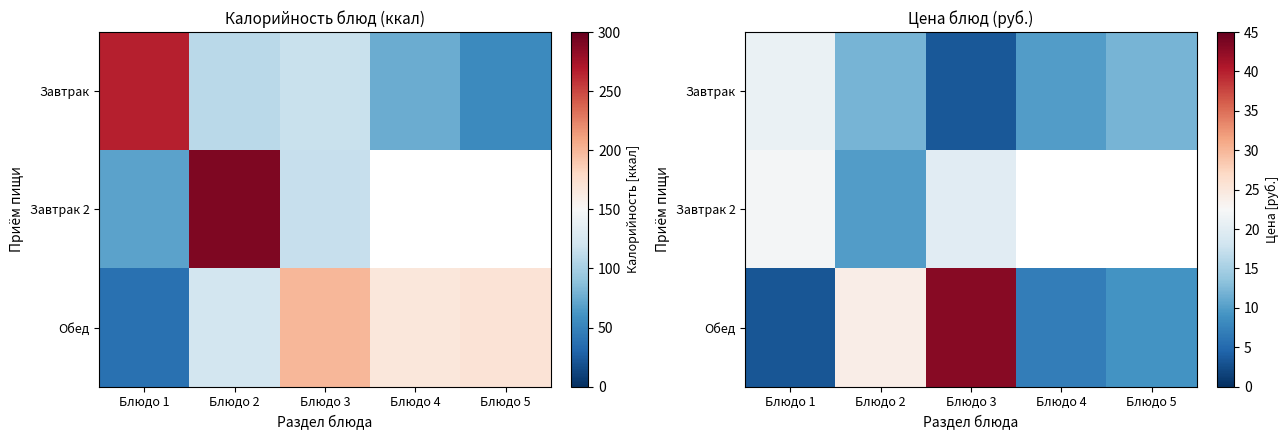

How many data points in Завтрак are less than 12?

2